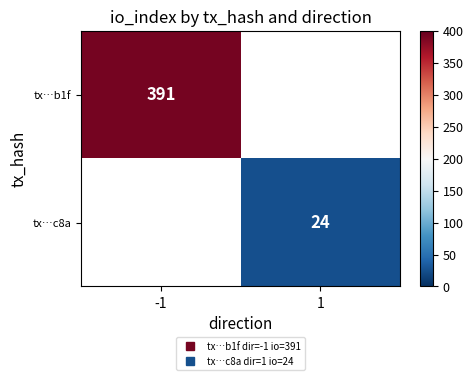

Is the value of tx…c8a at -1 greater than the value of tx…b1f at 1?

No